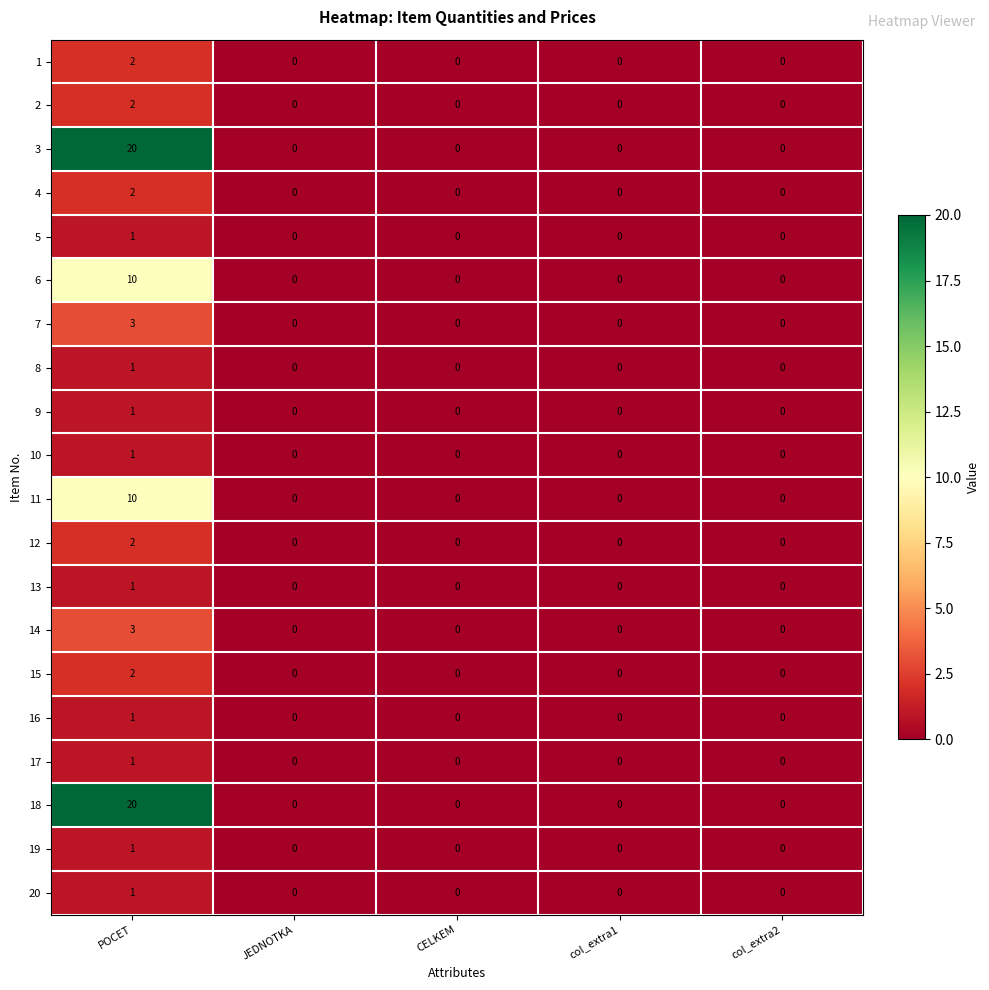

What value does the 3 series have at POCET, to the nearest 10?

20